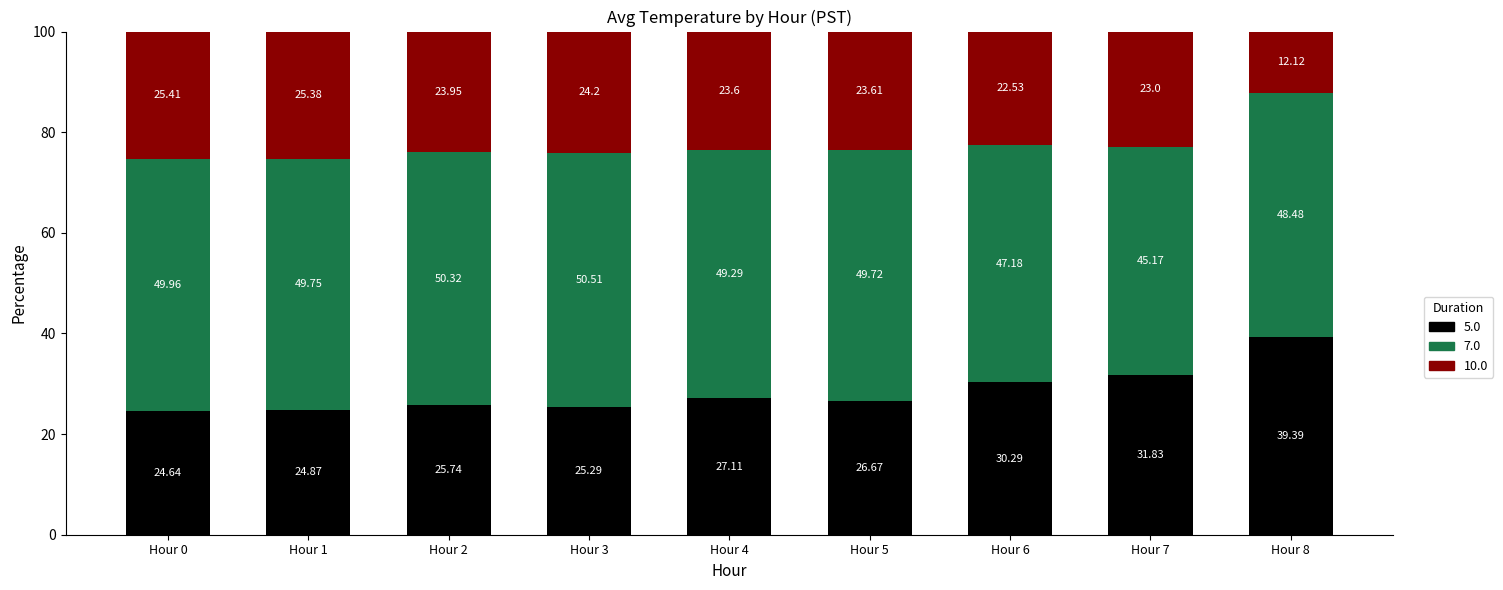

What is the average value of the 5.0 series?

28.4